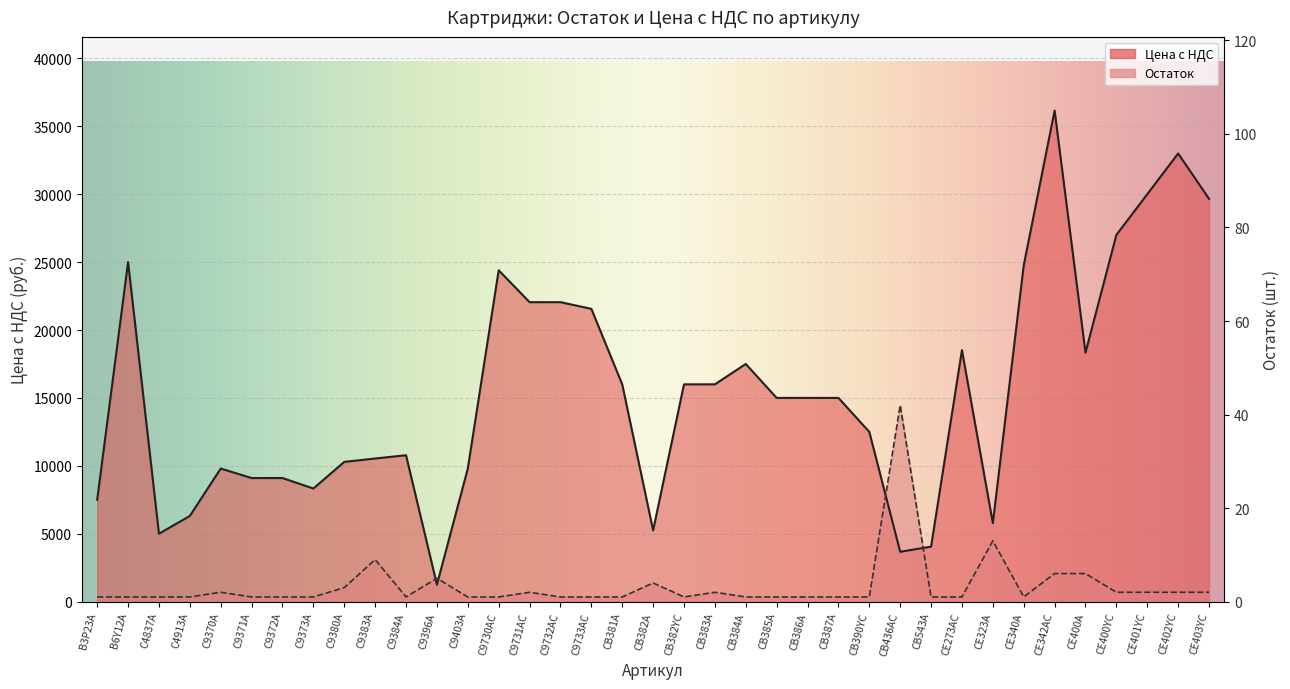

Which label corresponds to the smallest value in the chart?

B3P23A